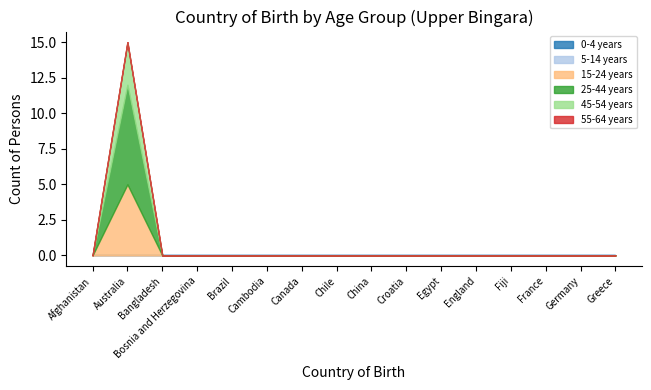

At which label is 15-24 years closest to 2?

Afghanistan